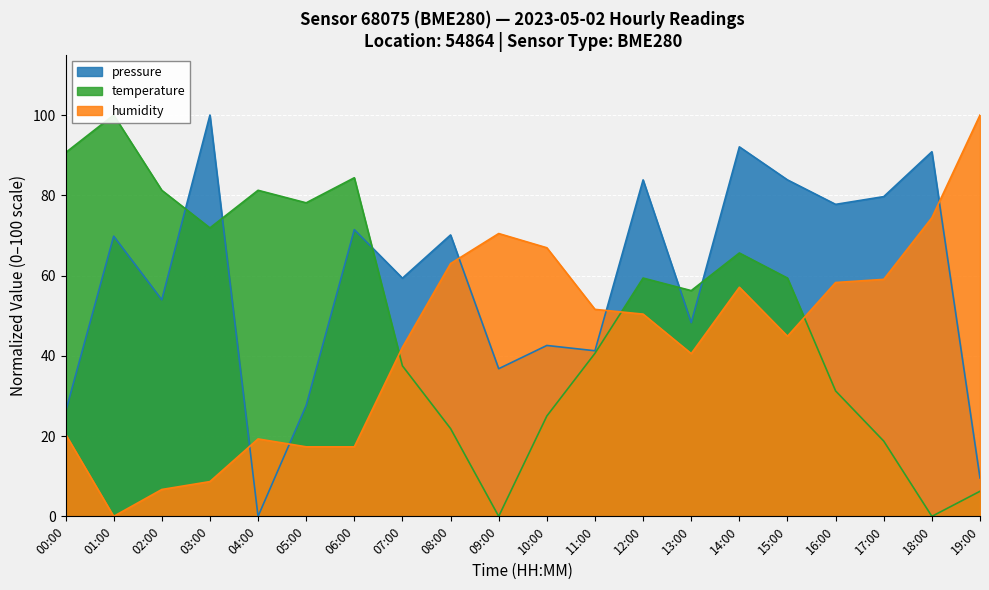

What is the sum of all humidity values?

868.5